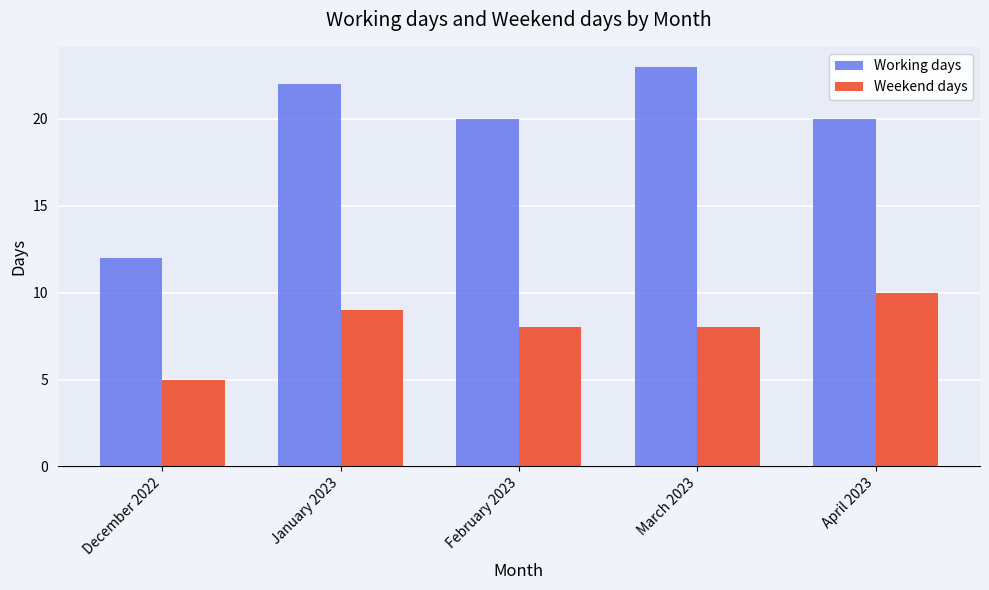

Which label corresponds to the largest value in the chart?

March 2023